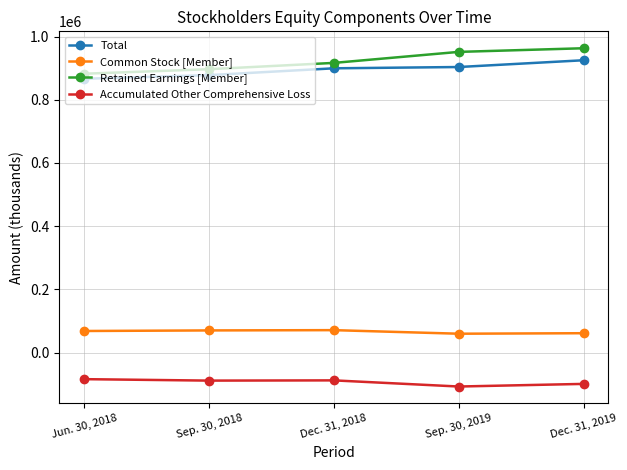

Rank the categories by Retained Earnings [Member] value from lowest to highest.

Jun. 30, 2018, Sep. 30, 2018, Dec. 31, 2018, Sep. 30, 2019, Dec. 31, 2019